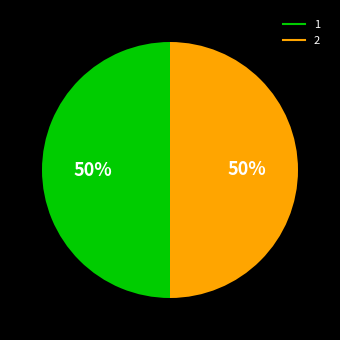

True or false: 1 accounts for 50% of the total.

True